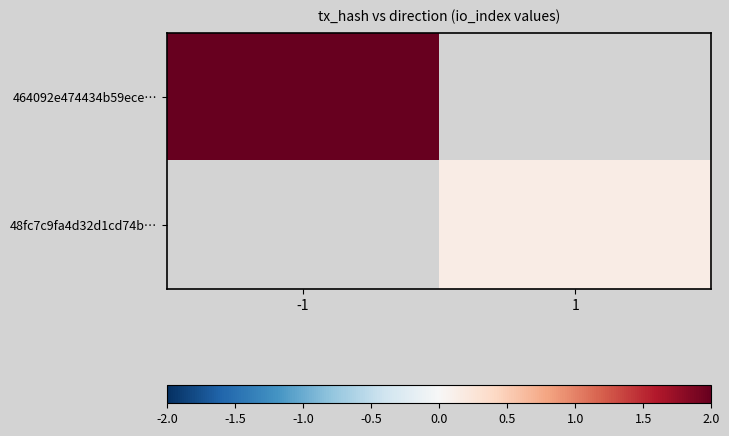

At which category does the chart reach its peak across all series?

-1